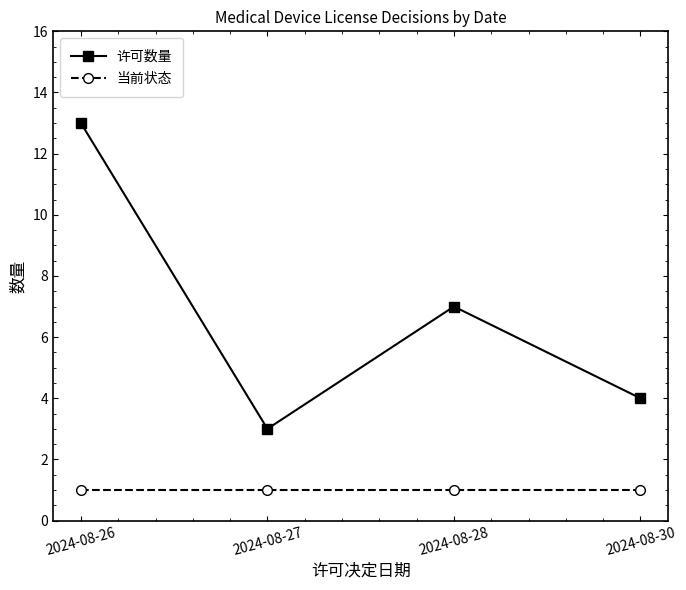

Where is the first local maximum for 许可数量?

2024-08-28